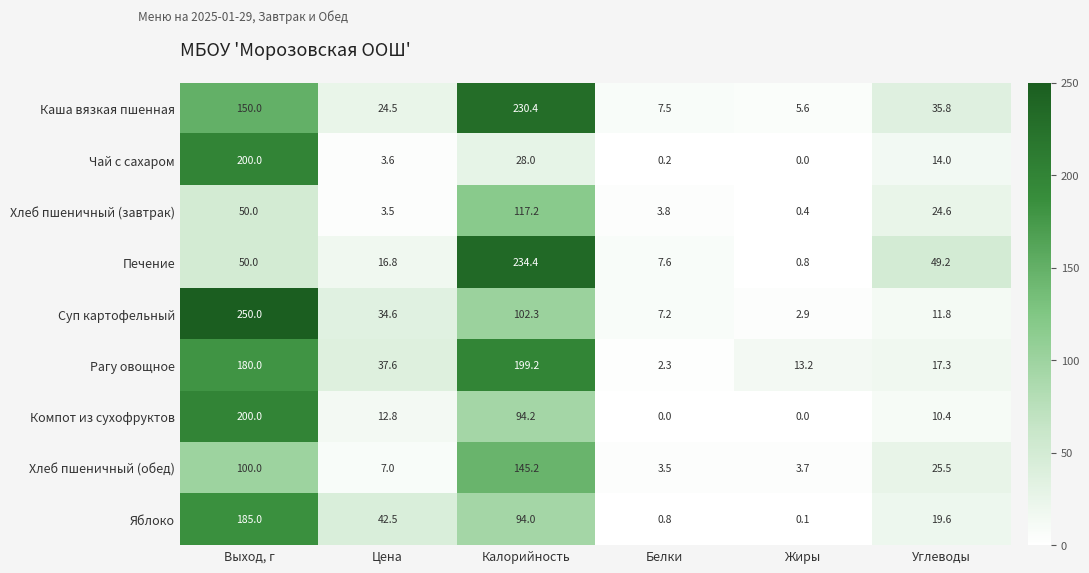

At how many categories does at least one series exceed 139?

2